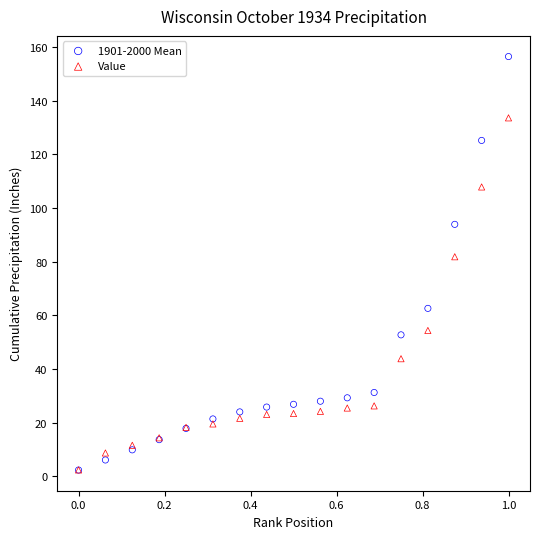

In the Value series, what Y value is closest to 67?

54.4